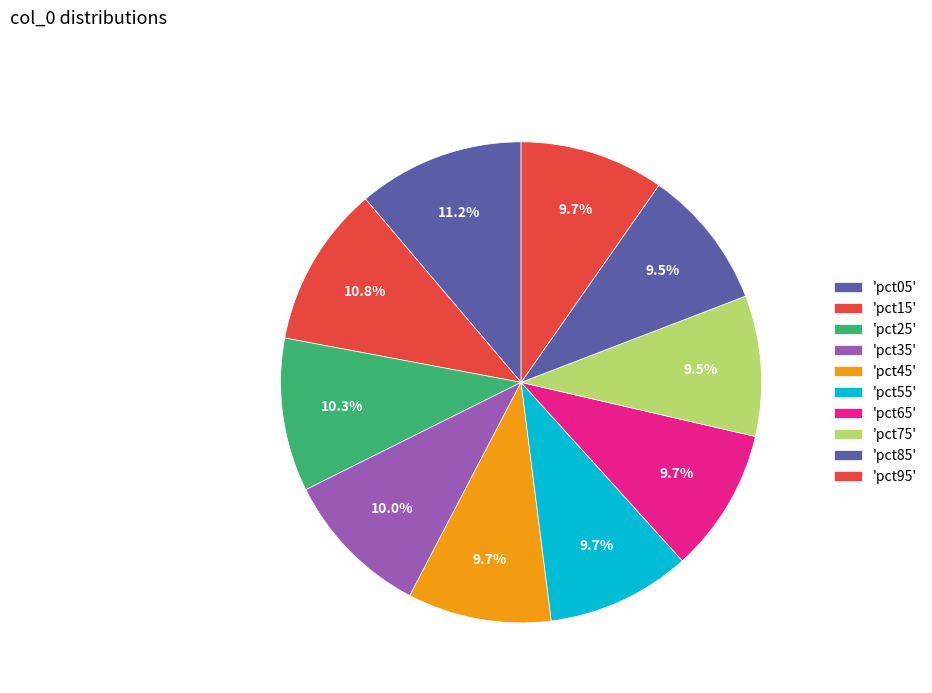

Is there a majority slice in this chart?

No